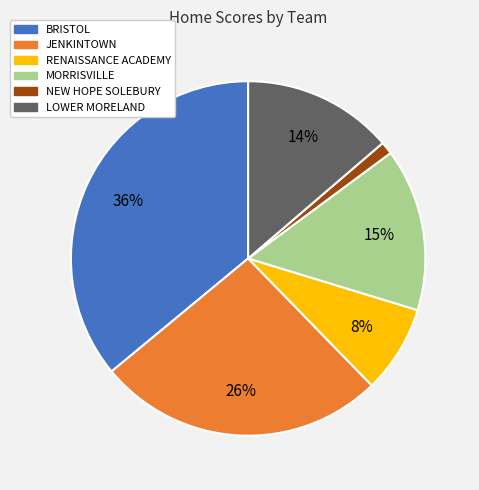

Is there any slice that represents more than half of the pie?

No